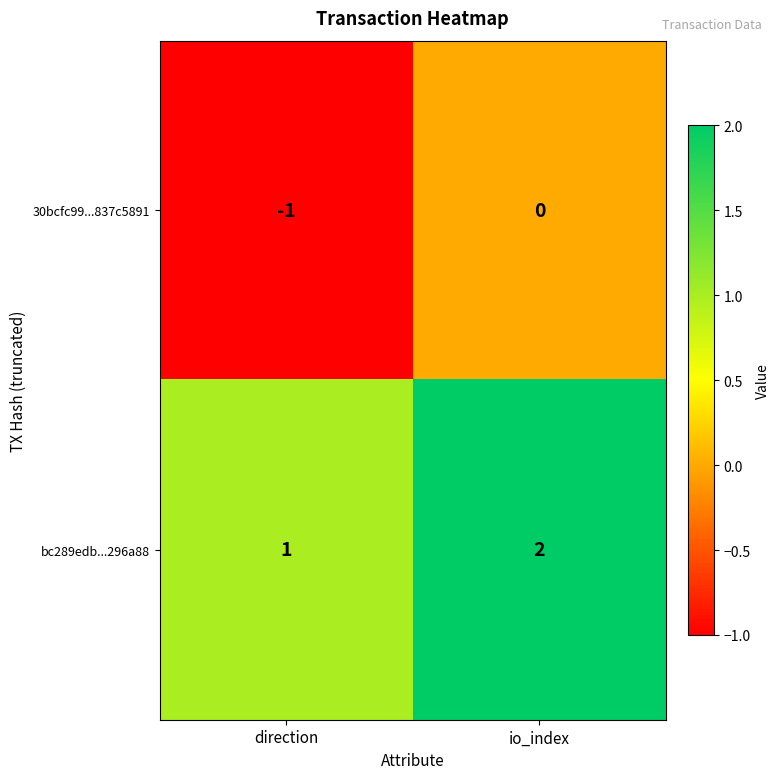

Rank the series by their average value, from lowest to highest.

30bcfc99...837c5891, bc289edb...296a88